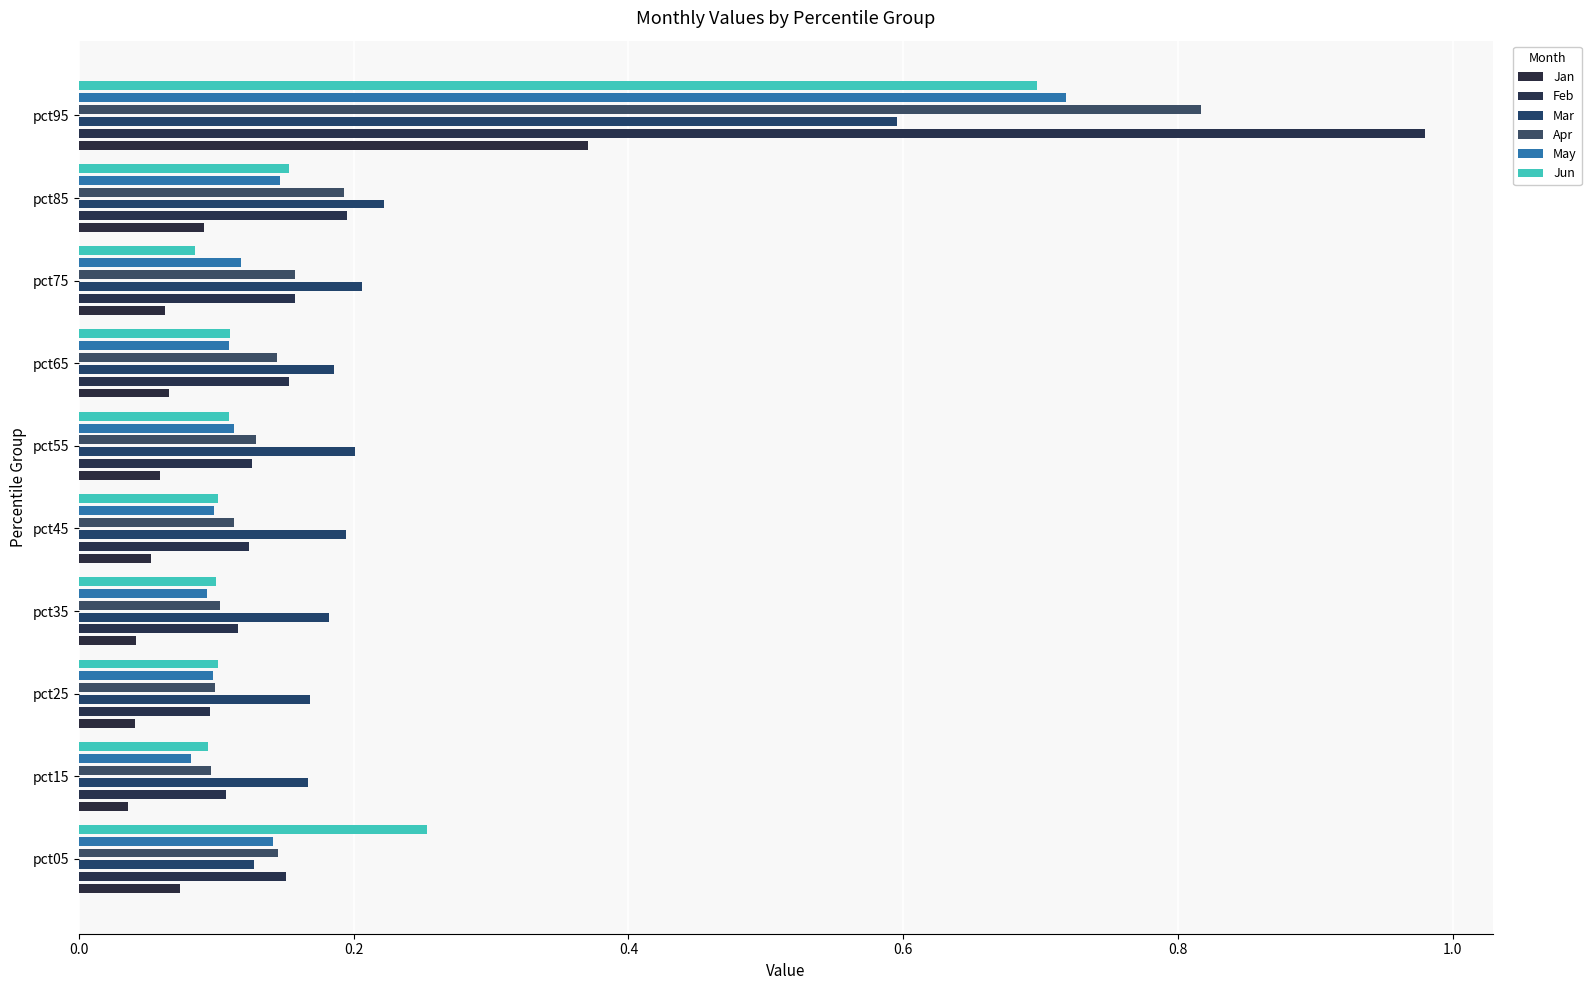

What is the difference between the second highest and second lowest values in the Feb series?

0.1